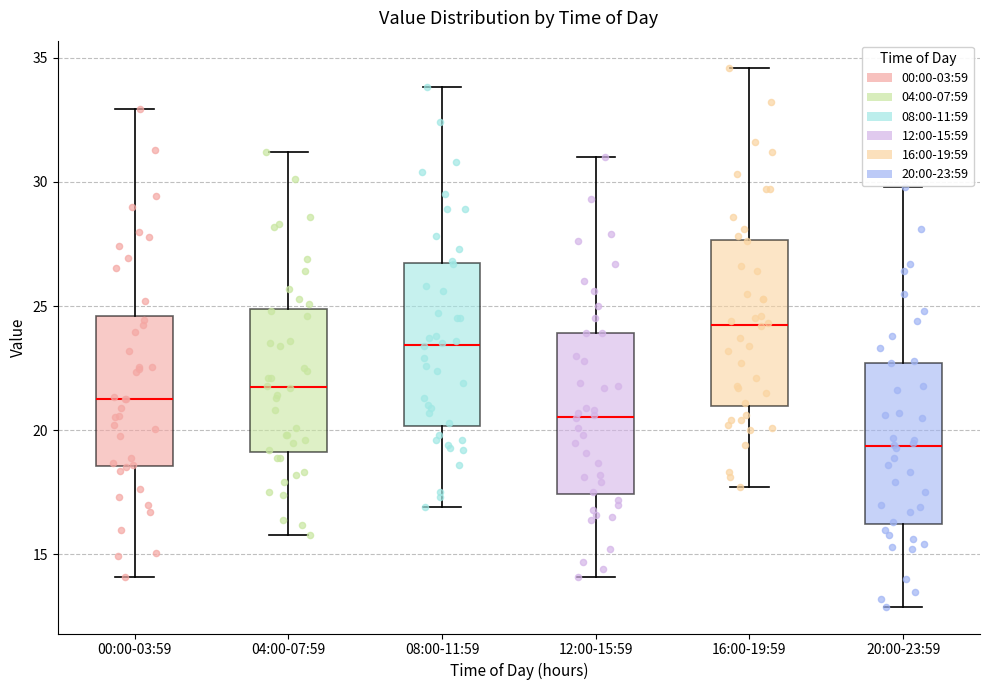

Where does the lower whisker of the box for 20:00-23:59 end on the y-axis? The values are not printed on the chart, so give them approximately, as read against the axis.

13.0